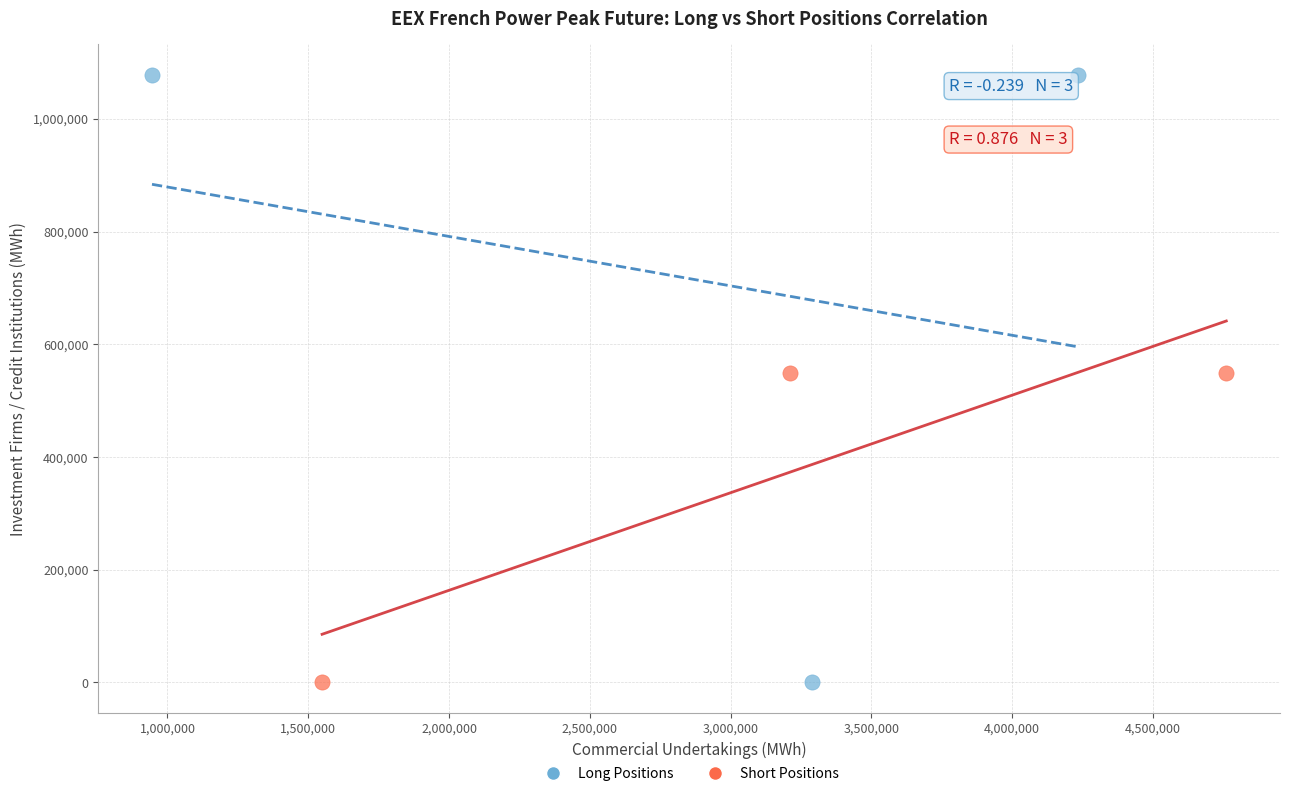

Which series has the widest spread of Y values?

Long Positions